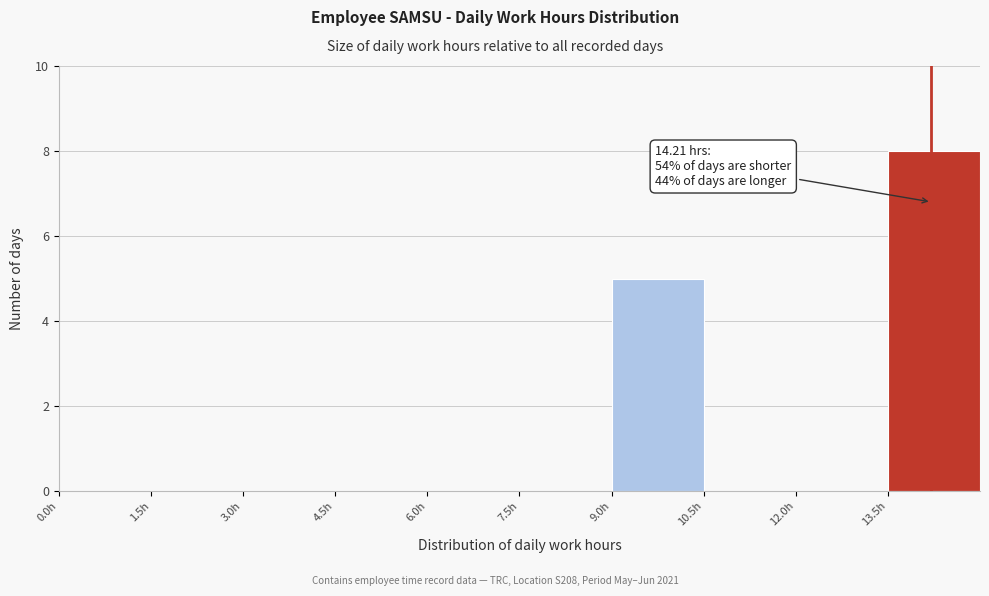

Which range on the x-axis has the tallest bar?

13.5 to 15.0